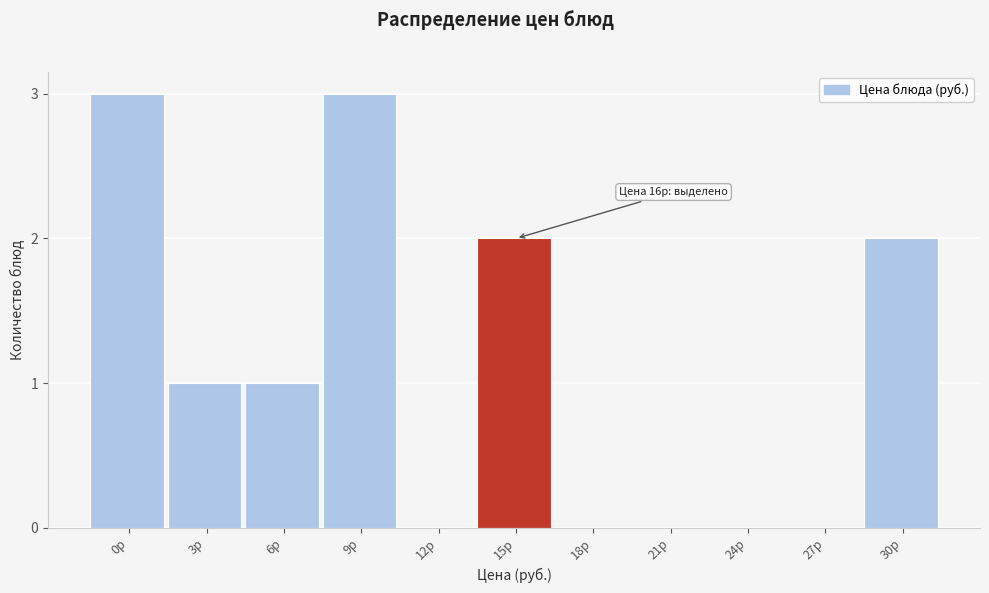

Reading left to right, extract all data points from this chart.

0р=3	3р=1	6р=1	9р=3	12р=0	15р=2	18р=0	21р=0	24р=0	27р=0	30р=2